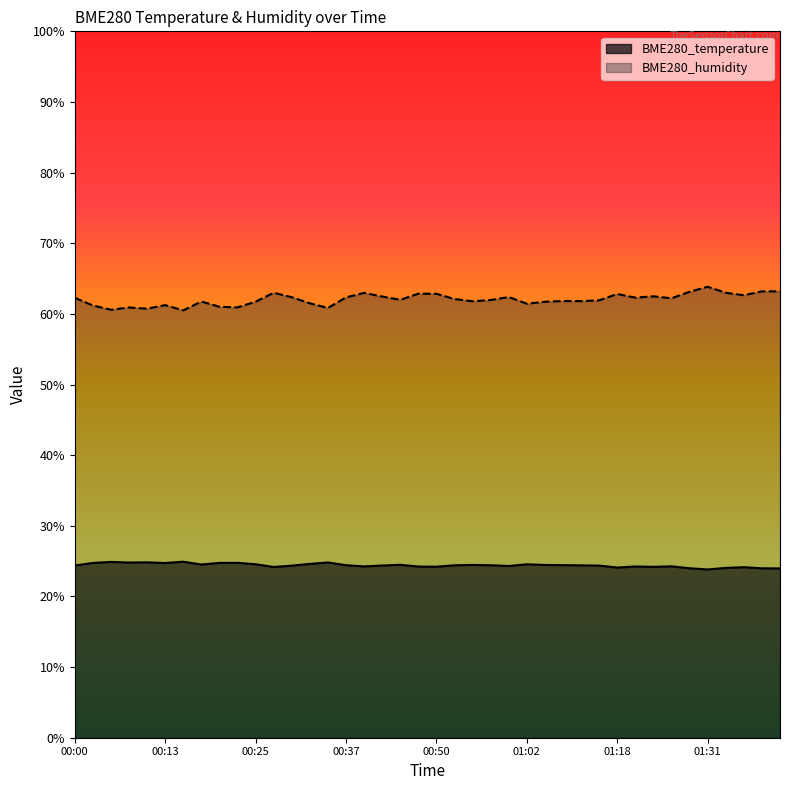

How many interior local valleys does the BME280_temperature series have?

10